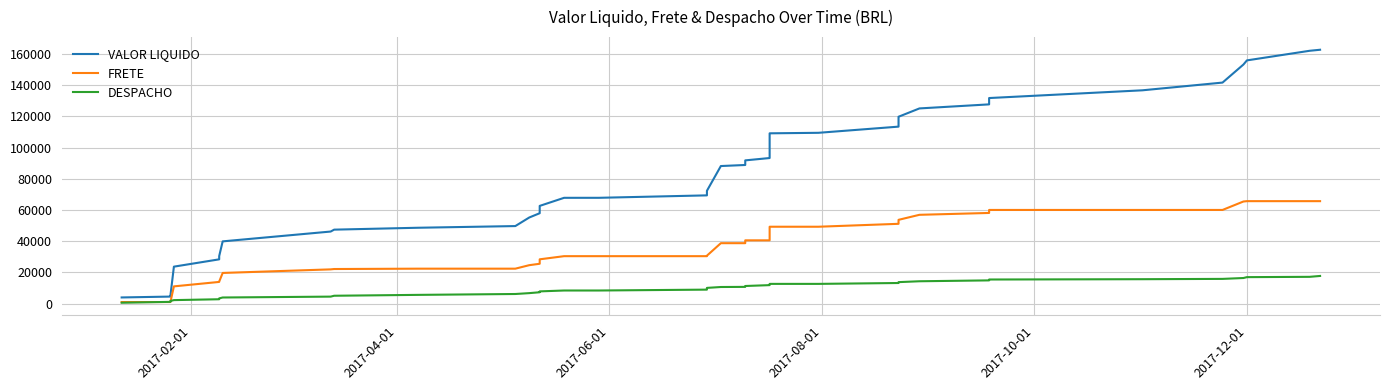

What is the minimum value shown in the chart?

560.2